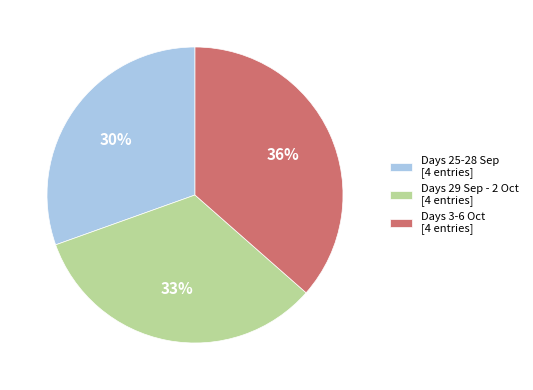

What percentage is the Days 25-28 Sep [4 entries] slice, to the nearest percent?

30%